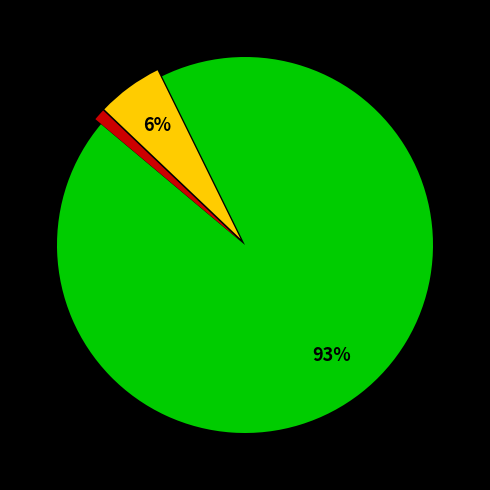

To the nearest percent, what is the average slice percentage?

33%